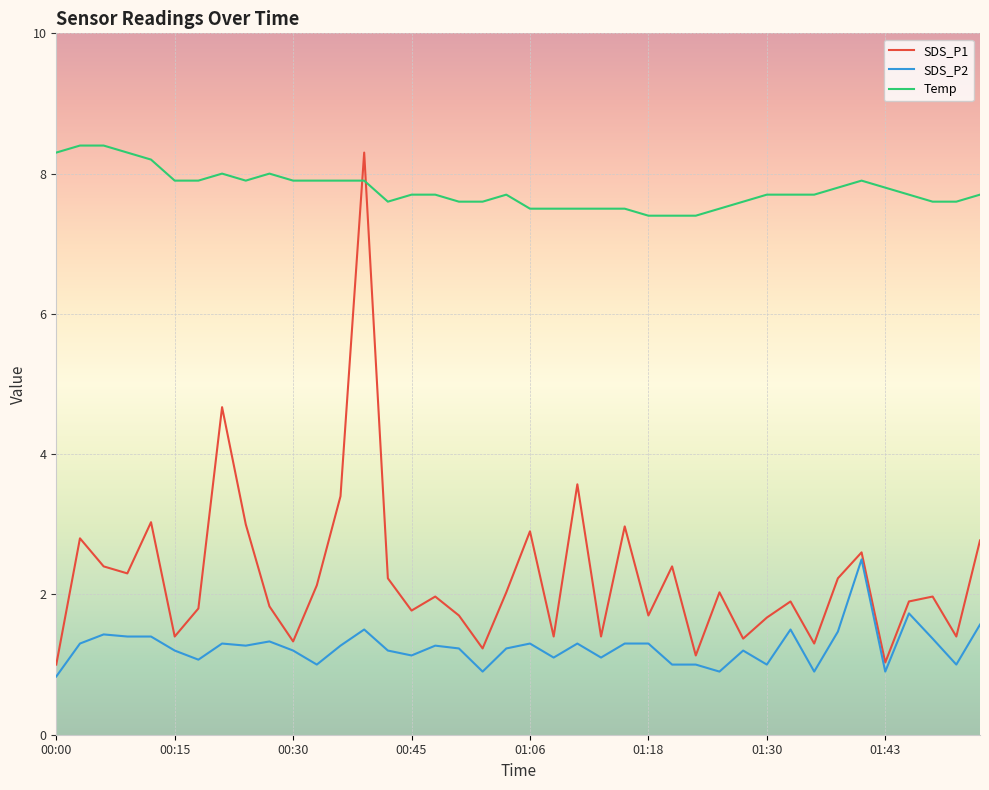

Which series has the largest range (max minus min)?

SDS_P1